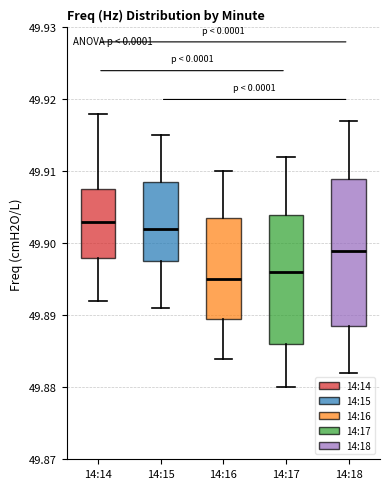

Where is the upper edge of the box for 14:17 on the y-axis? The values are not printed on the chart, so give them approximately, as read against the axis.

49.904